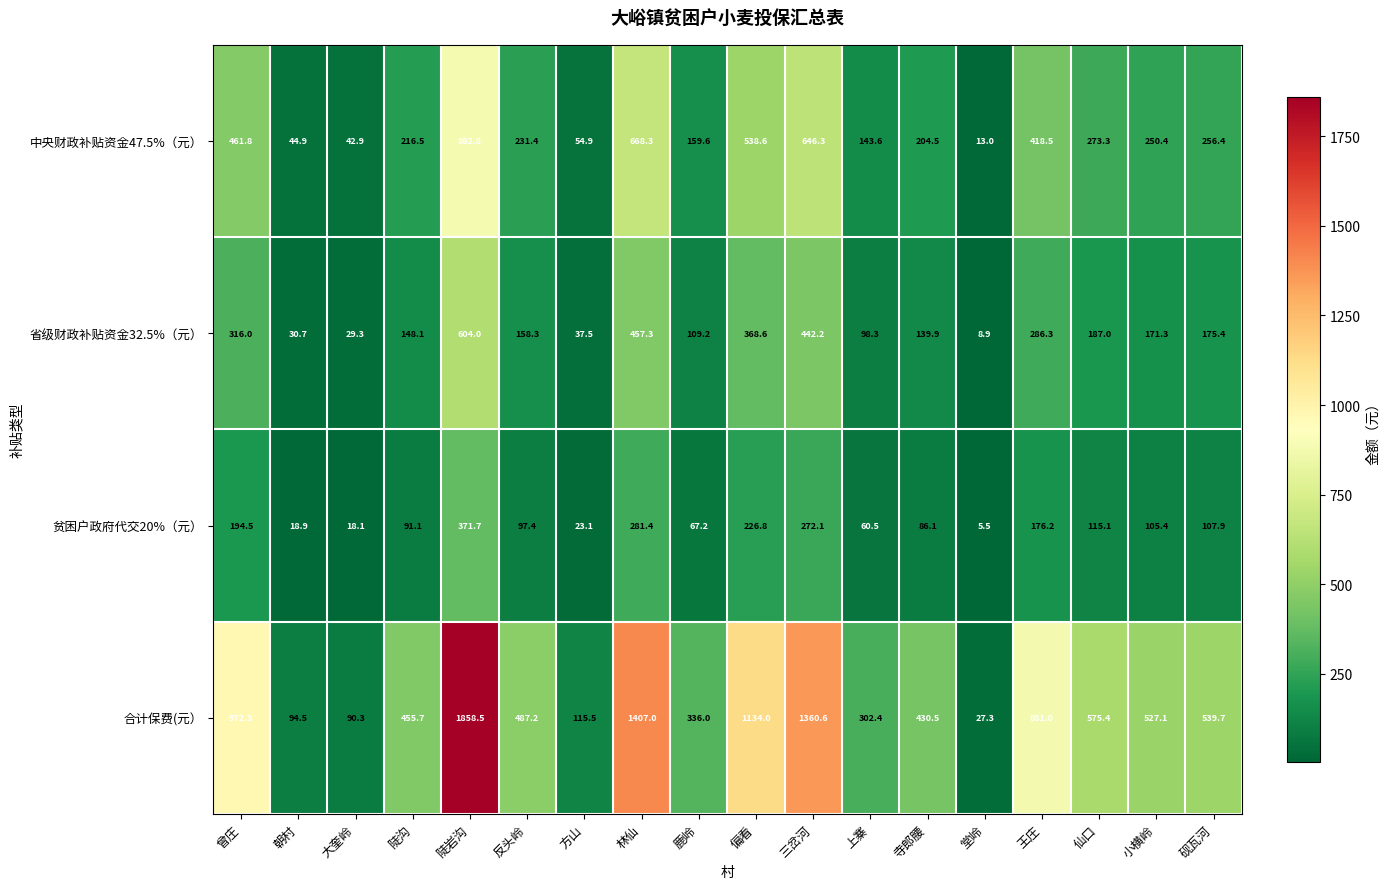

The value of 贫困户政府代交20%（元） at 小横岭 is 105.4. True or false?

True